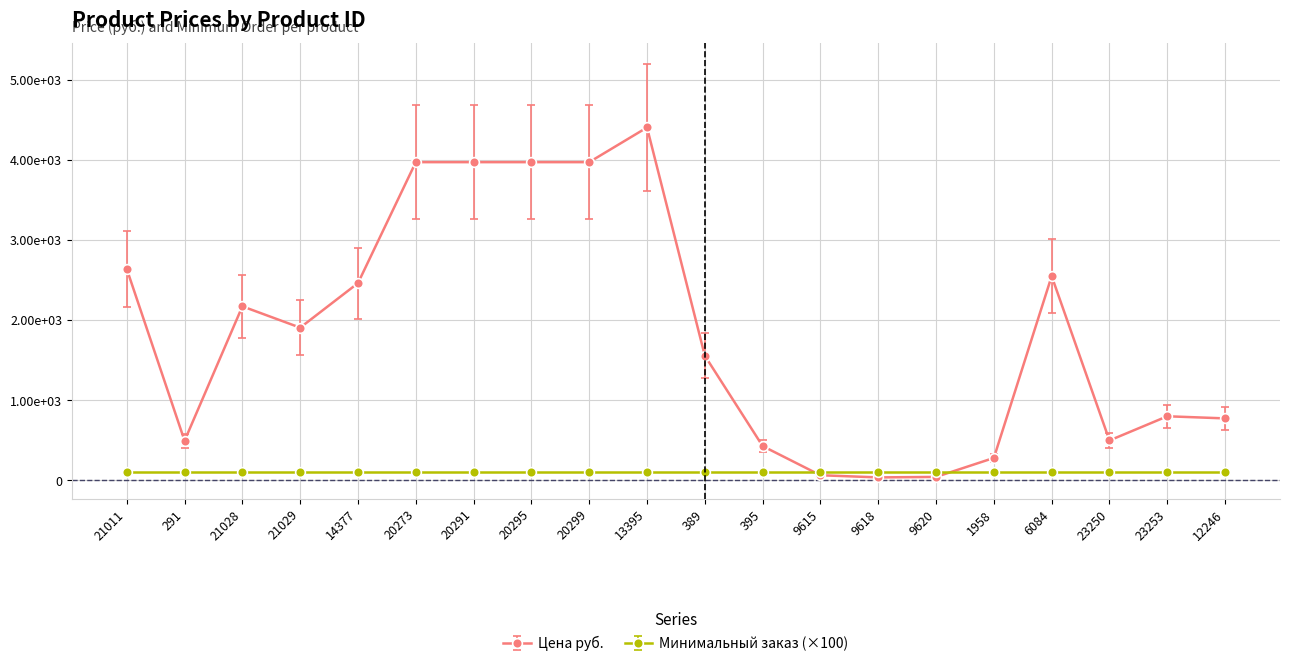

What is the label of the 3rd point from the right?

23250